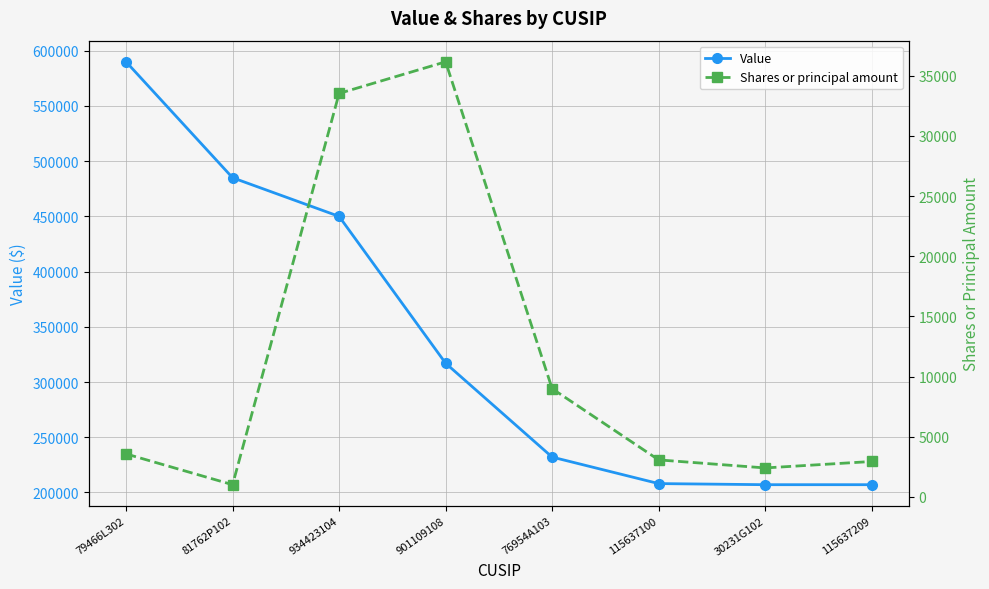

True or false: Shares or principal amount and Value intersect in this chart.

False